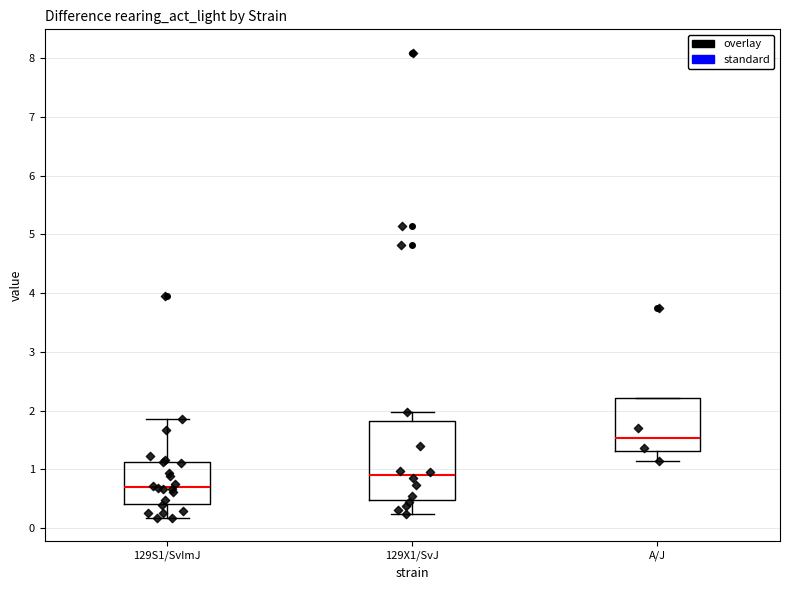

Where is the upper edge of the box for A/J on the y-axis? The values are not printed on the chart, so give them approximately, as read against the axis.

2.2